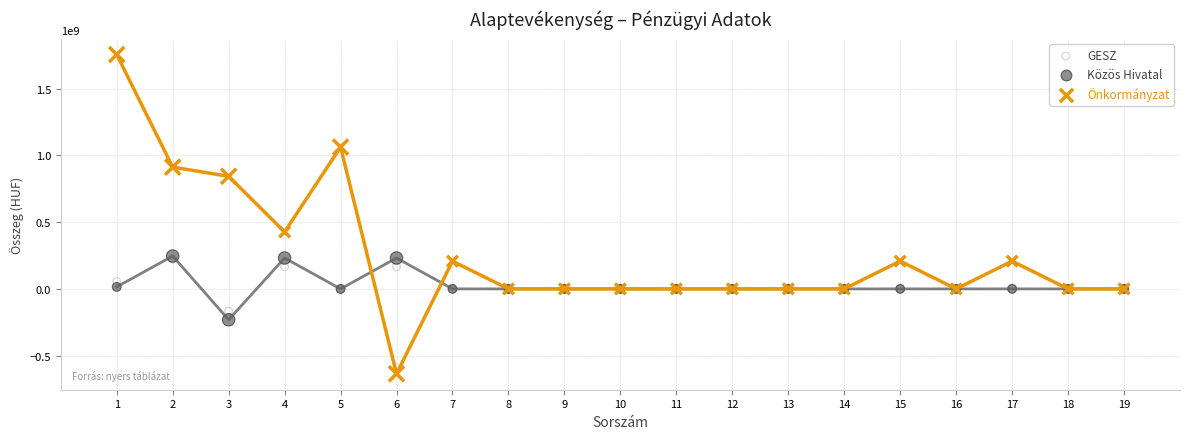

Which series contains the lowest Y value?

Önkormányzat